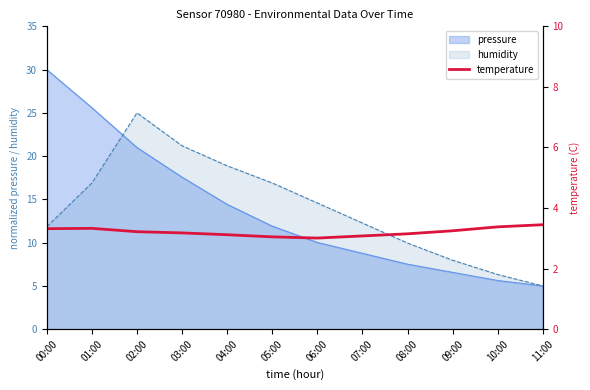

How many data points does each series have?

12